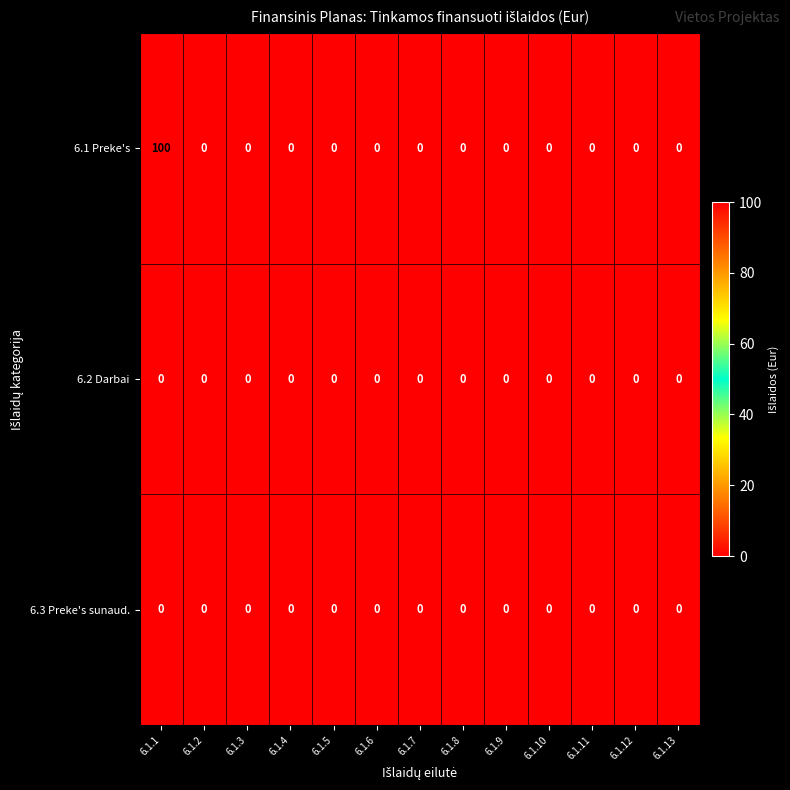

At which category is the sum across all series the highest?

6.1.1